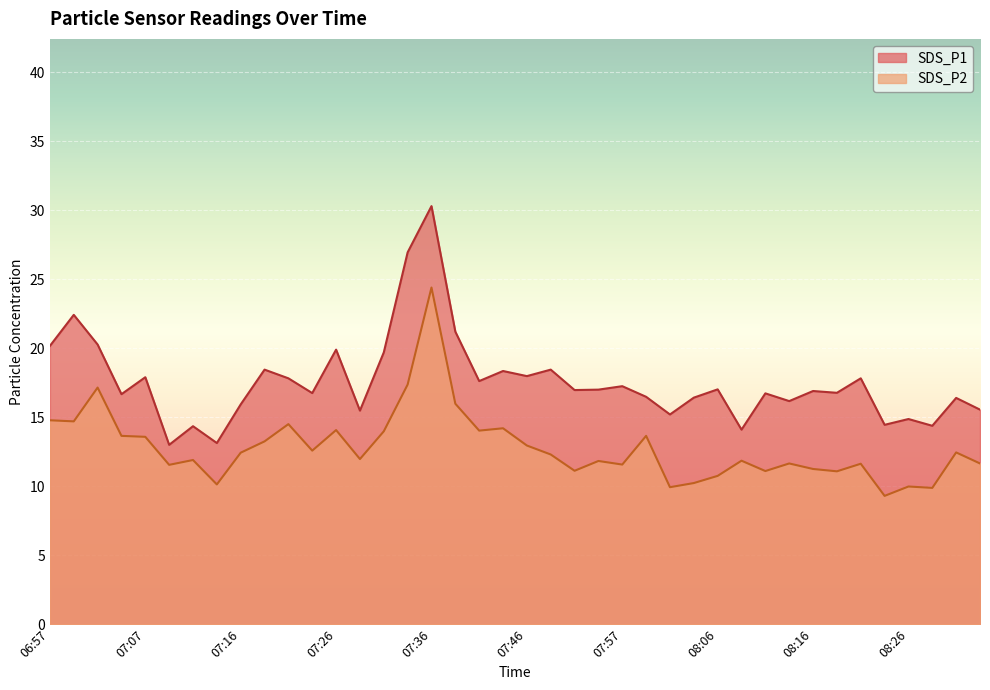

The value of SDS_P2 at 08:16 is 4.1. True or false?

False